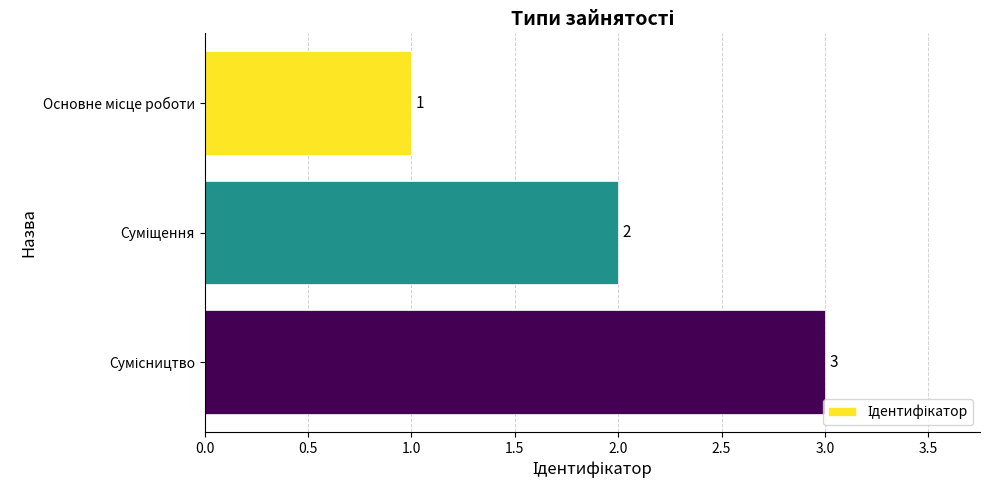

How many values are between 1 and 3?

3